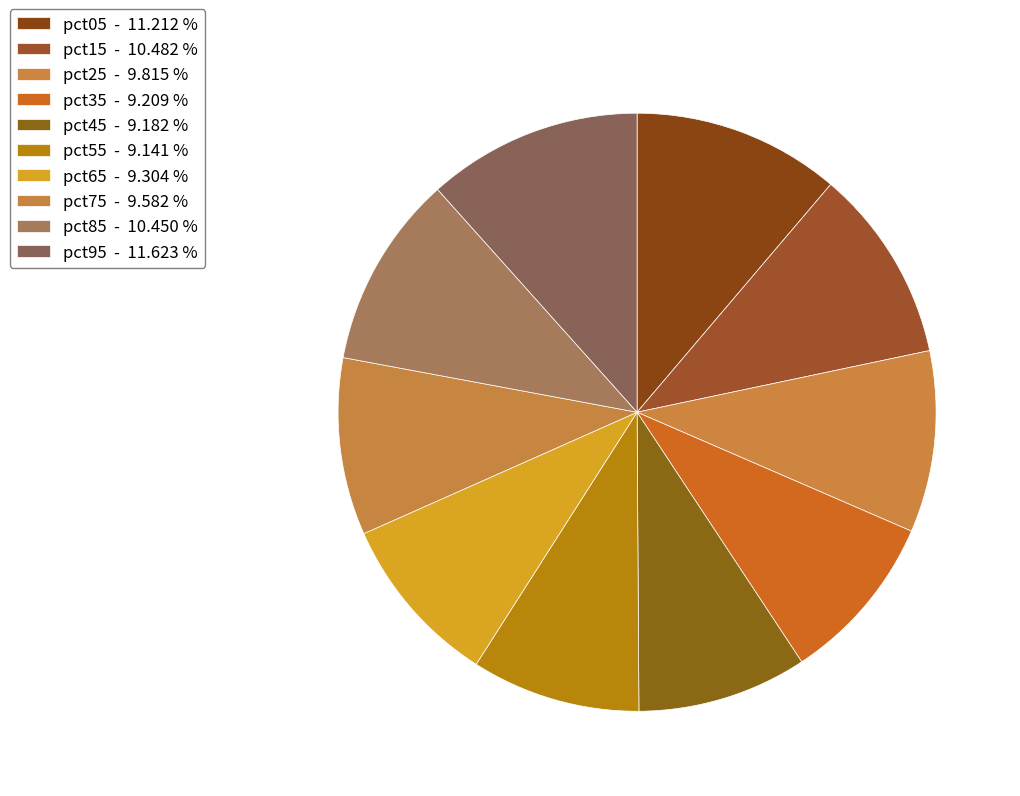

True or false: pct95 accounts for 12% of the total.

True